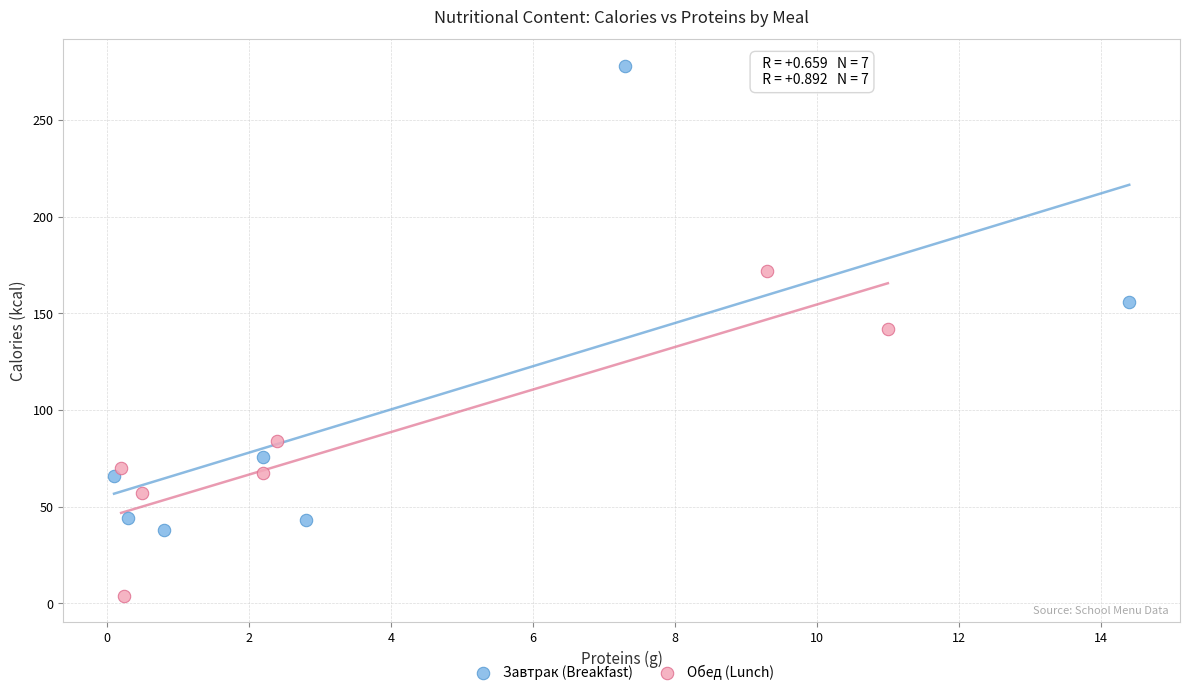

What are all the series names shown in the legend?

Завтрак (Breakfast), Обед (Lunch)